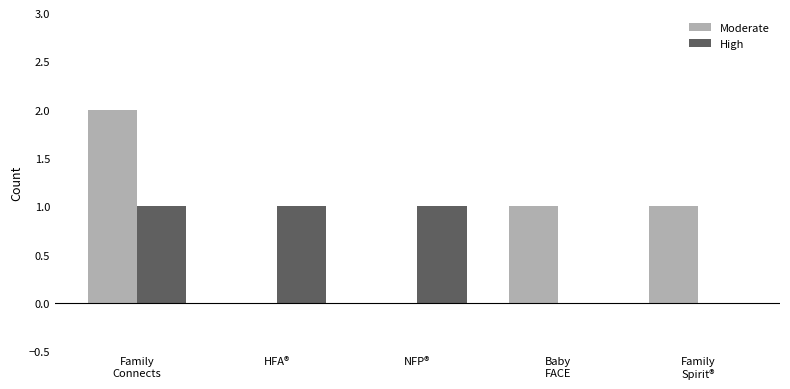

What value does the High series have at NFP®?

1